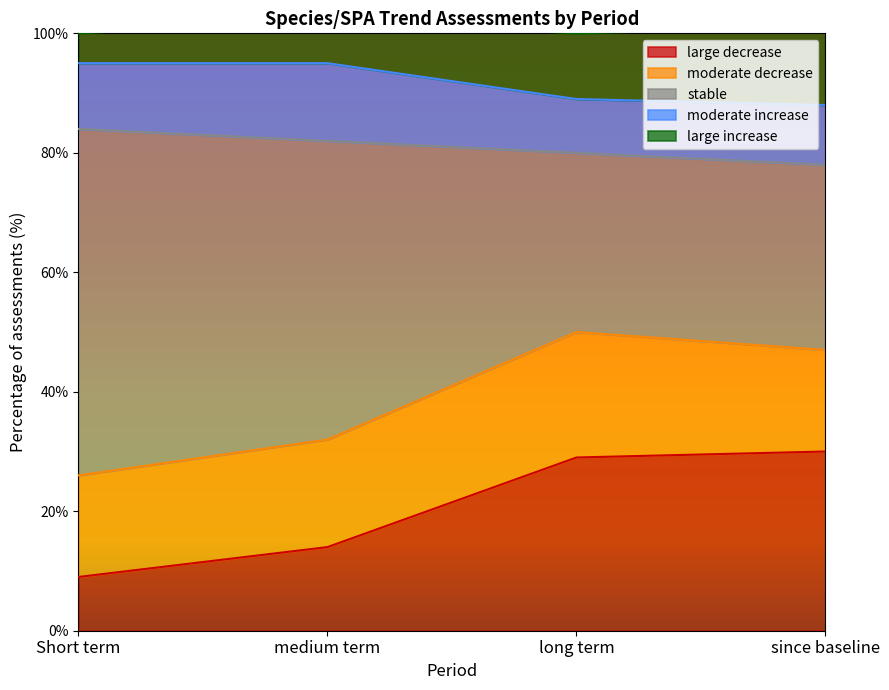

The value of large decrease at medium term is 20. True or false?

False